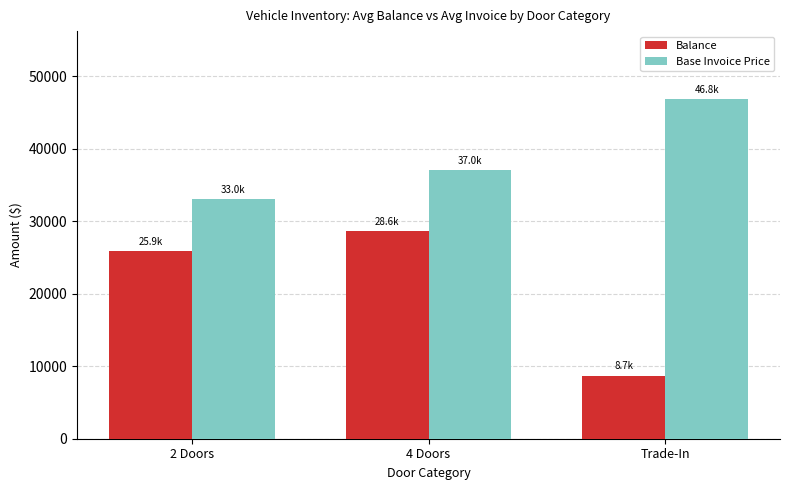

What is the difference between the second highest and minimum values in the Balance series?

17186.3